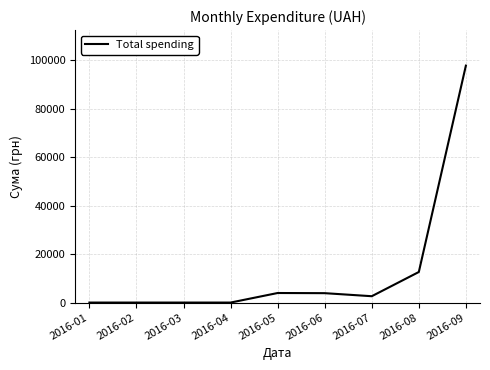

What is the change in value from 2016-03 to 2016-05?

+3944.2